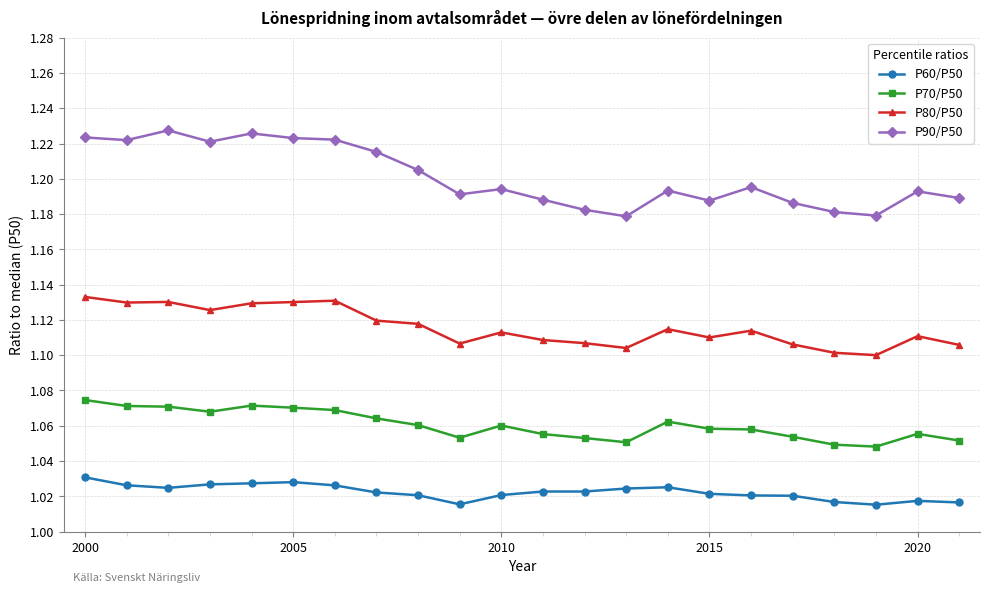

Which series has the largest total across all categories?

P90/P50